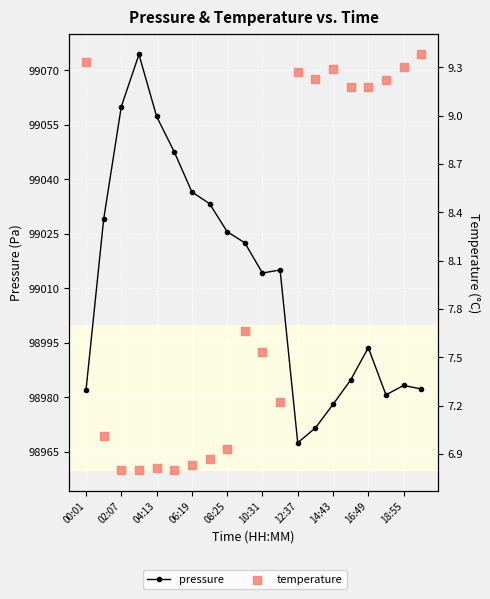

At how many categories does at least one series exceed 46884?

20